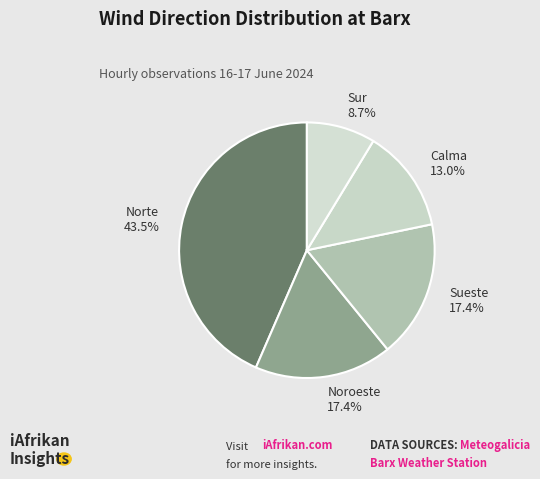

Does Sueste account for over 50% of the chart?

No